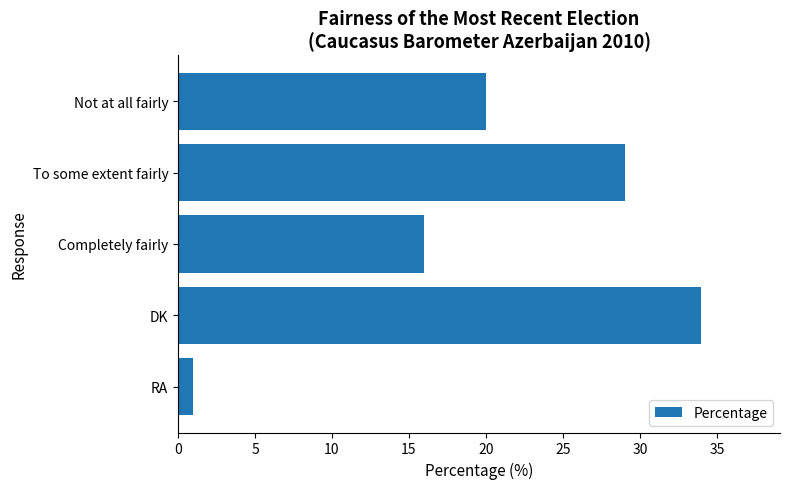

How many values are below 20?

2